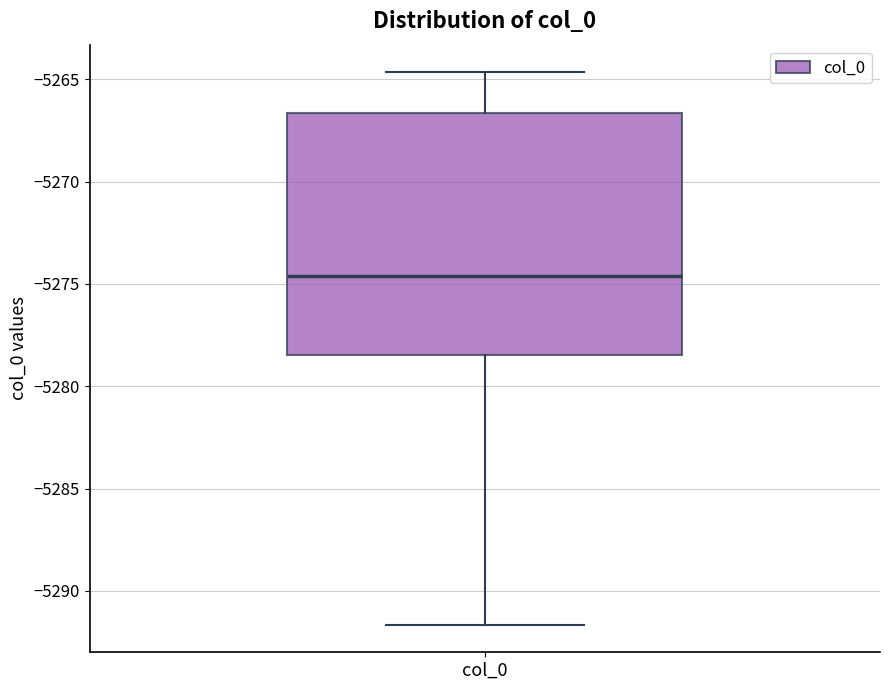

Where does the median line of the box for col_0 sit on the y-axis? The values are not printed on the chart, so give them approximately, as read against the axis.

-5274.5